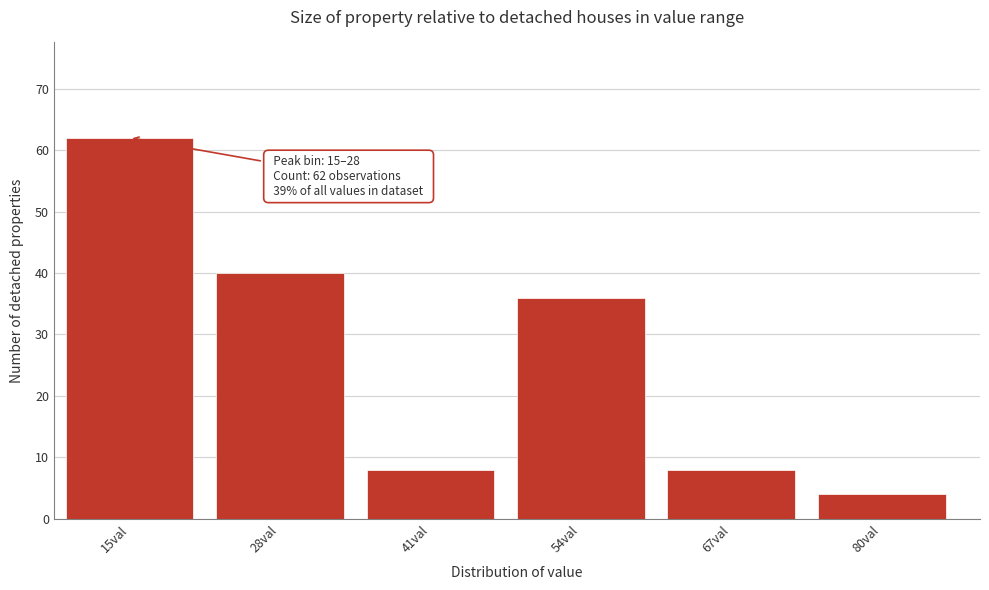

Reading left to right, transcribe all the data shown in this chart.

62	40	8	36	8	4